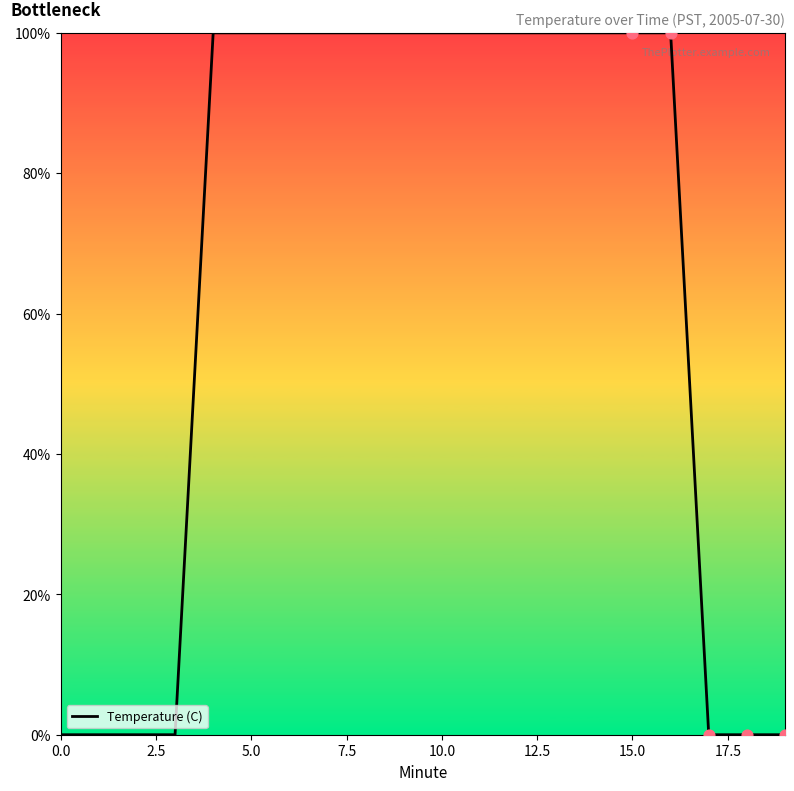

What is the maximum value shown in the chart?

100